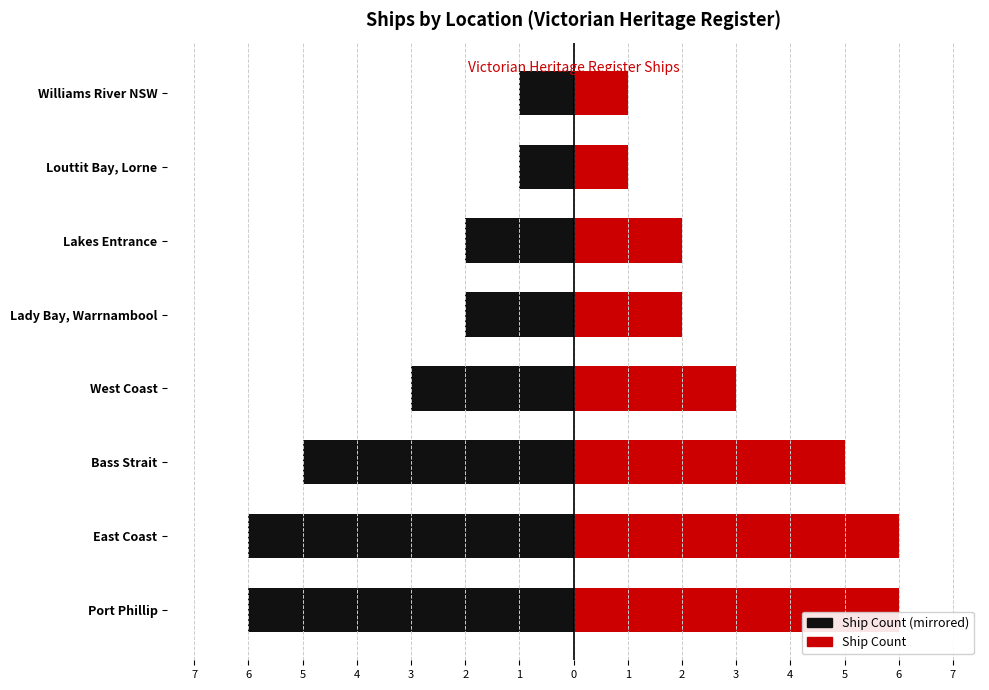

How many Count (left) values are between -5 and -1?

6